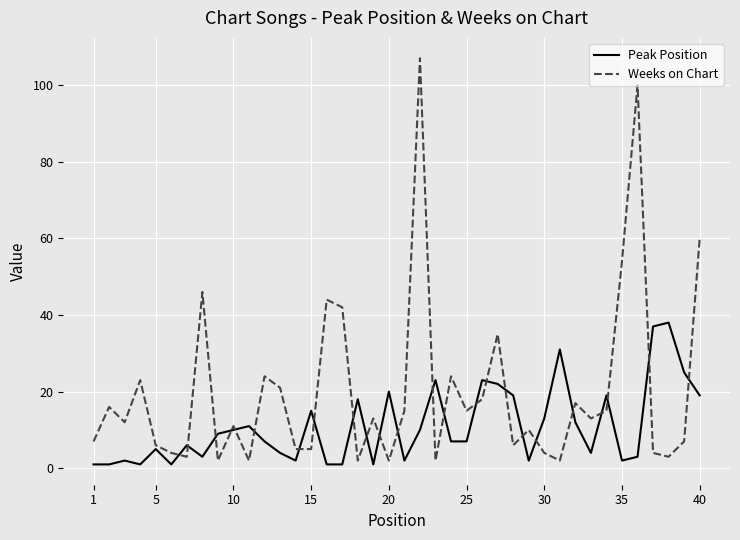

Which series has the largest range (max minus min)?

Weeks on Chart